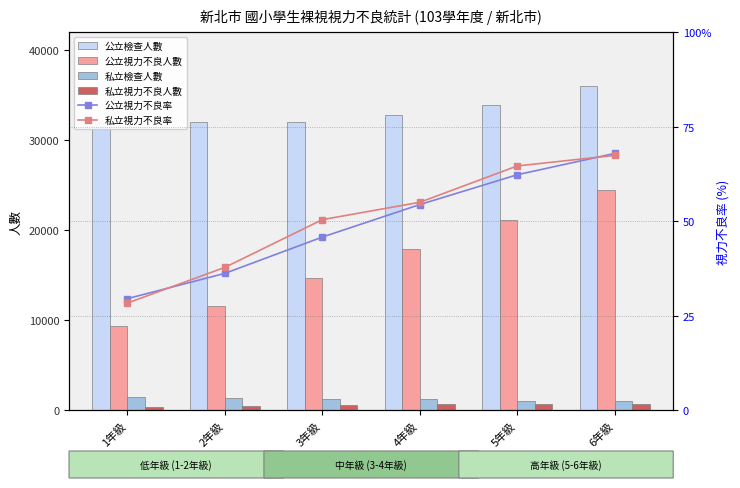

Reading right to left, extract all data points from this chart.

公立檢查人數: 35986.0	33954.0	32867.0	32090.0	32021.0	31900.0
公立視力不良人數: 24470.0	21168.0	17899.0	14715.0	11615.0	9437.0
私立檢查人數: 1020.0	1104.0	1244.0	1266.0	1395.0	1478.0
私立視力不良人數: 688.0	714.0	685.0	639.0	528.0	420.0
公立視力不良率: 68.0	62.3	54.5	45.9	36.3	29.6
私立視力不良率: 67.5	64.7	55.1	50.5	37.9	28.4